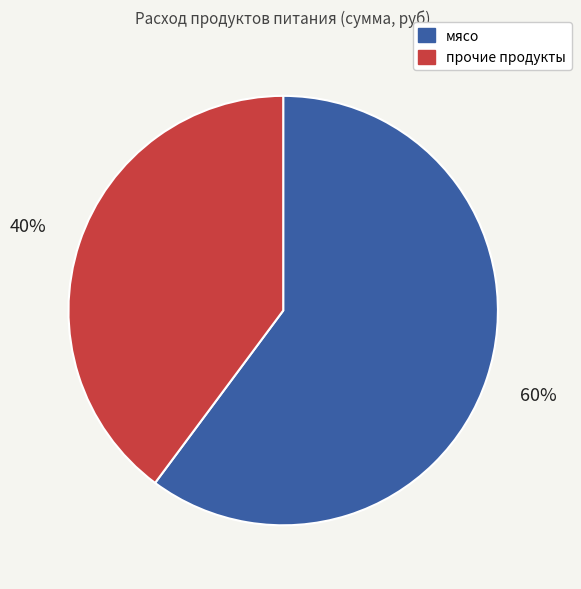

Is there any slice that represents more than half of the pie?

Yes